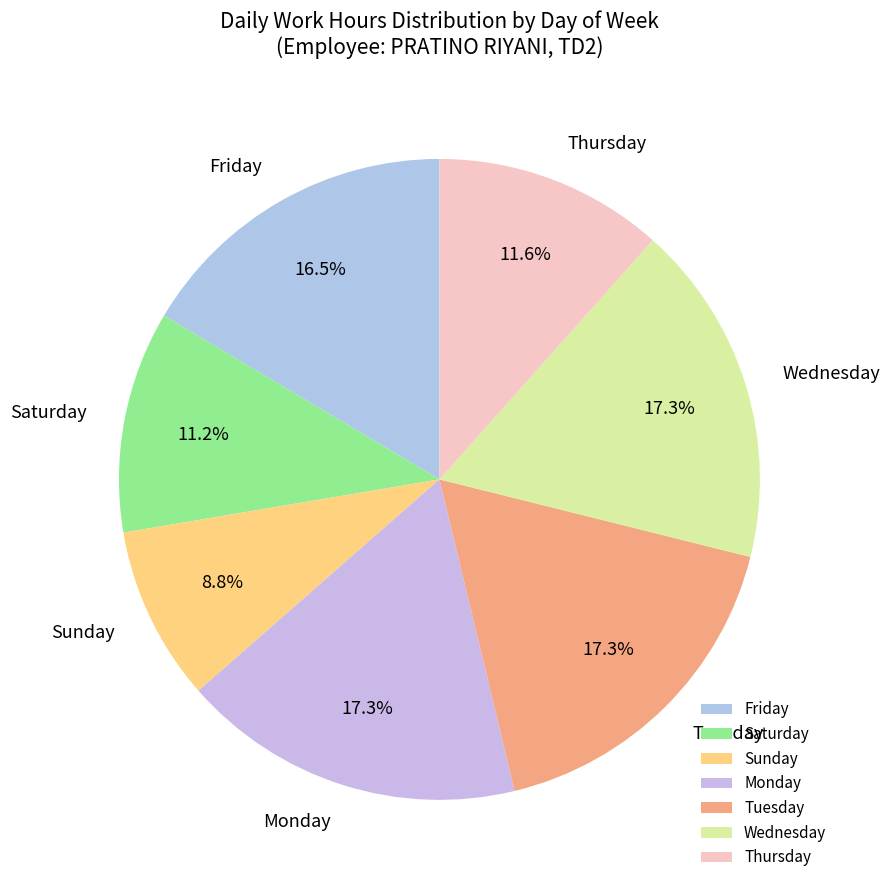

Which category has the smallest portion of the pie?

Sunday